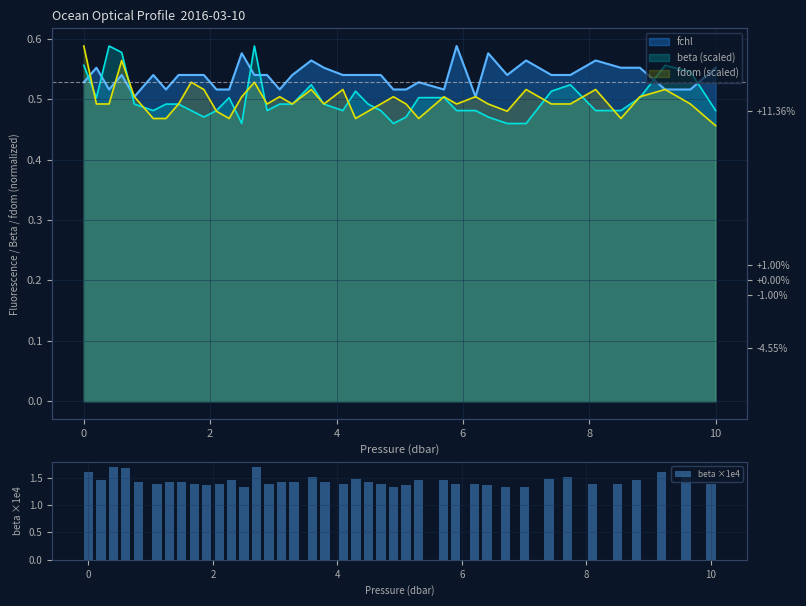

Are the bars grouped side by side (vs. stacked)?

No